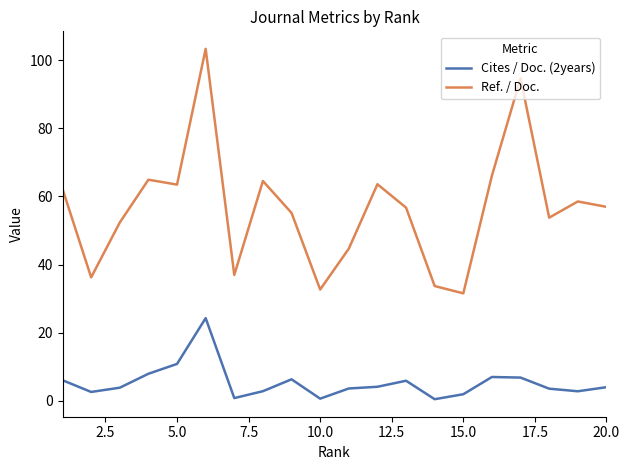

Which series has the largest total across all categories?

Ref. / Doc.